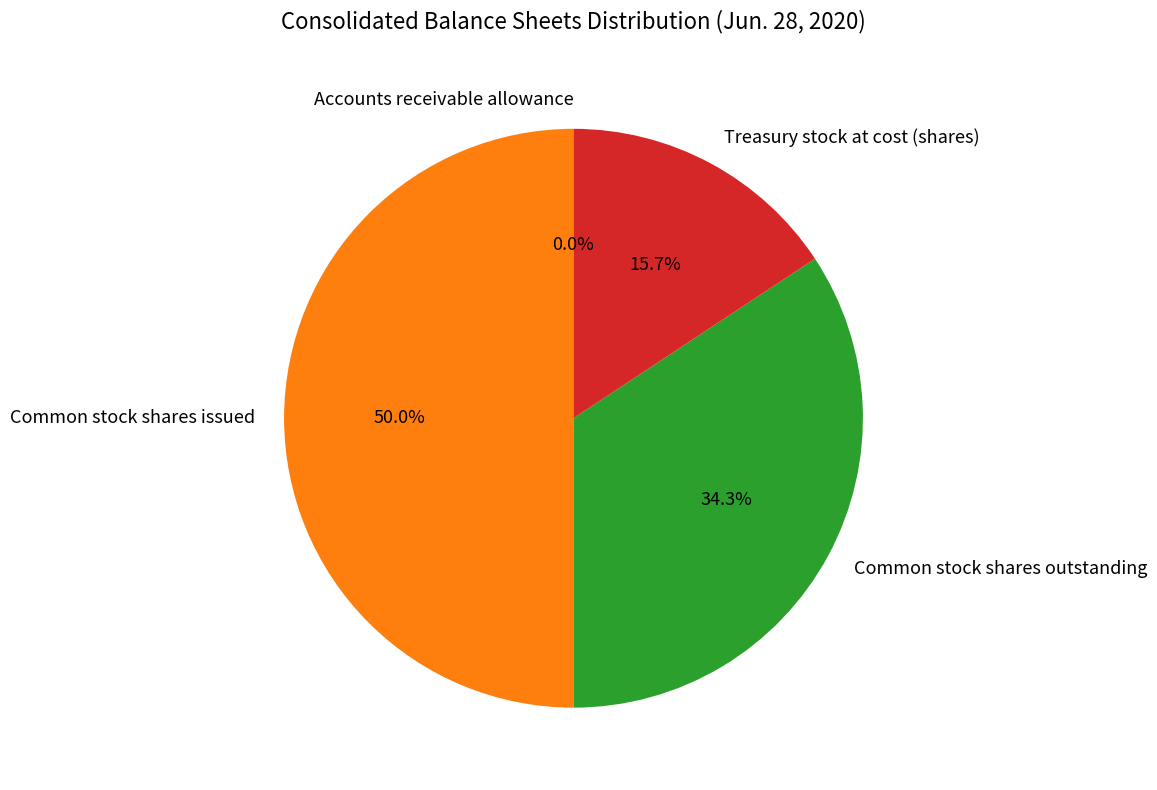

Which category has the biggest portion of the pie?

Common stock shares issued